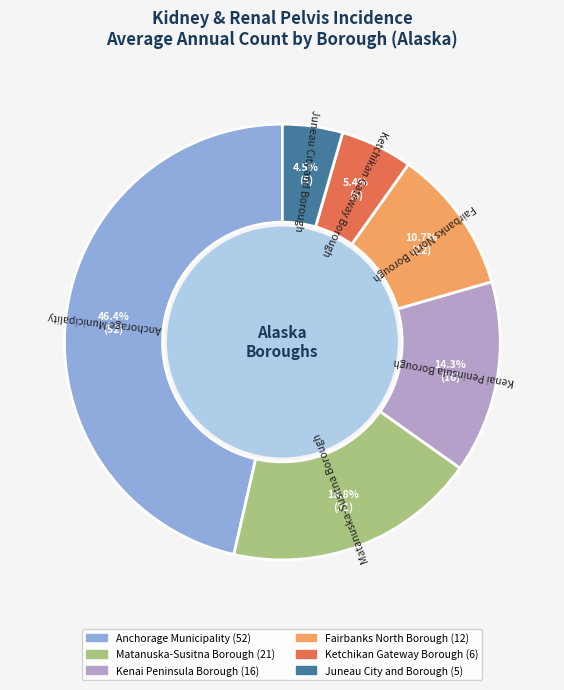

Which slice is the smallest?

Juneau City and Borough